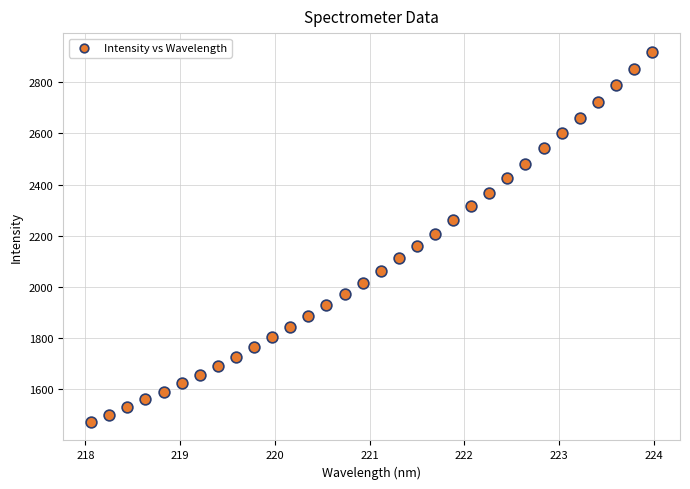

What is the range of X values (max minus min)?

5.9